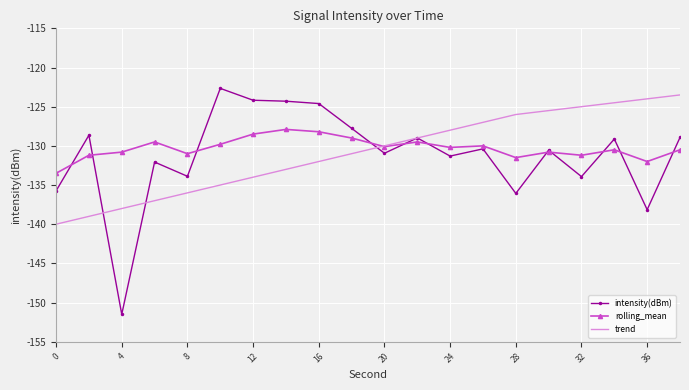

True or false: trend and rolling_mean cross at least once.

True